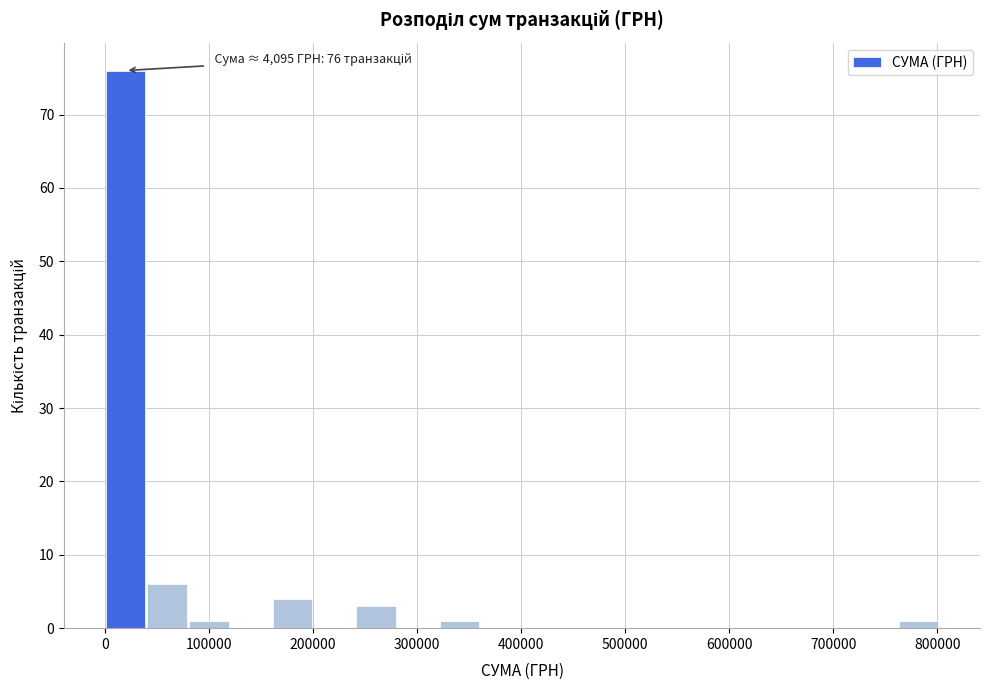

Which range on the x-axis has the tallest bar?

0 to 40000